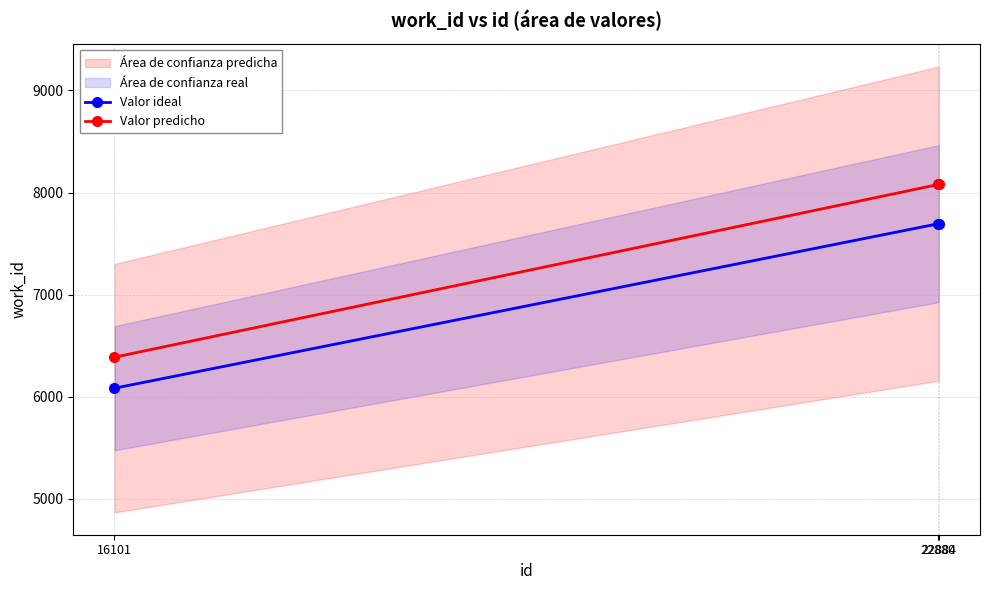

Where is Valor predicho nearest to the value 7233?

22880